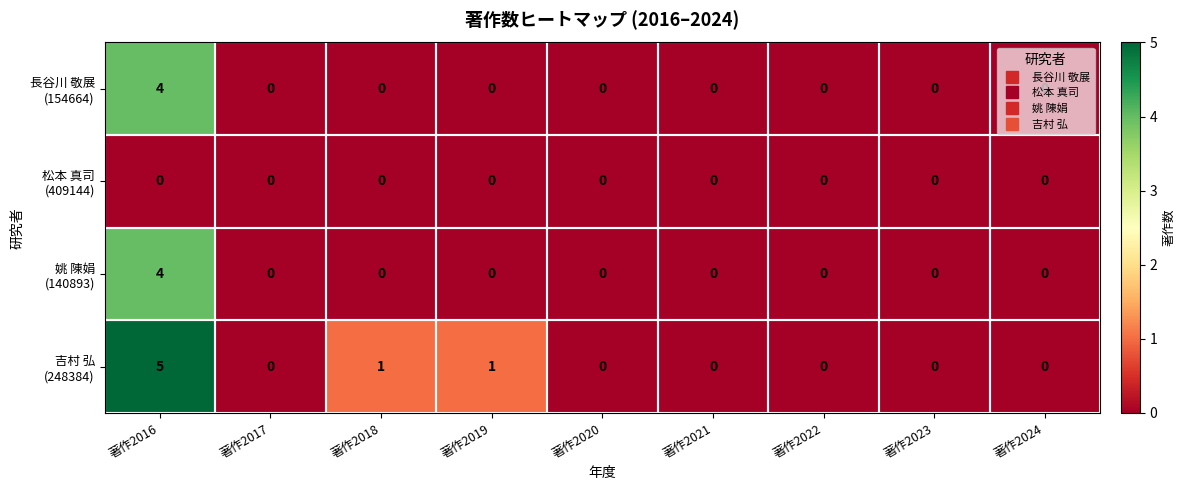

At which category is the sum across all series the highest?

著作2016